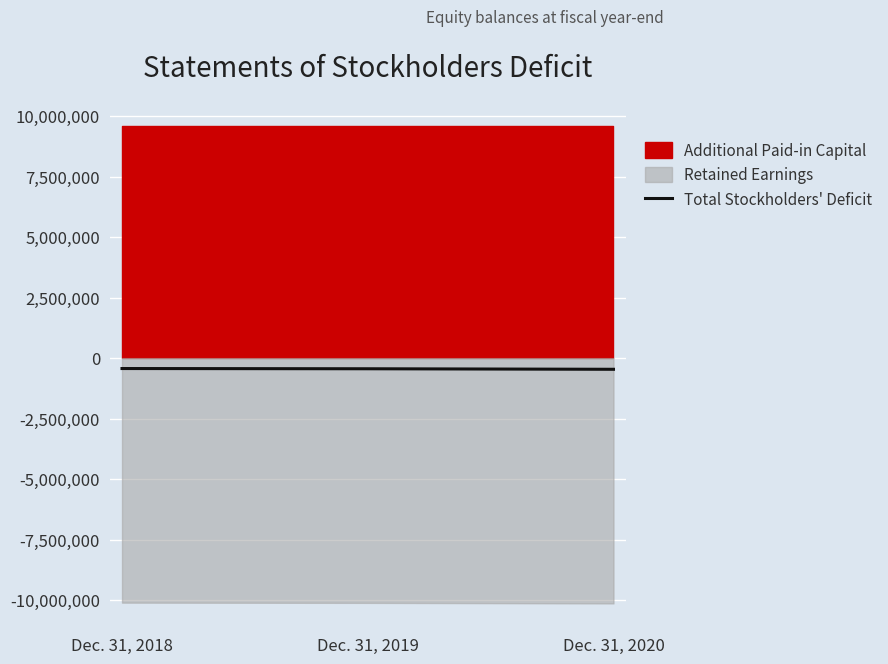

What is the change in value from Dec. 31, 2018 to Dec. 31, 2019?

-9496